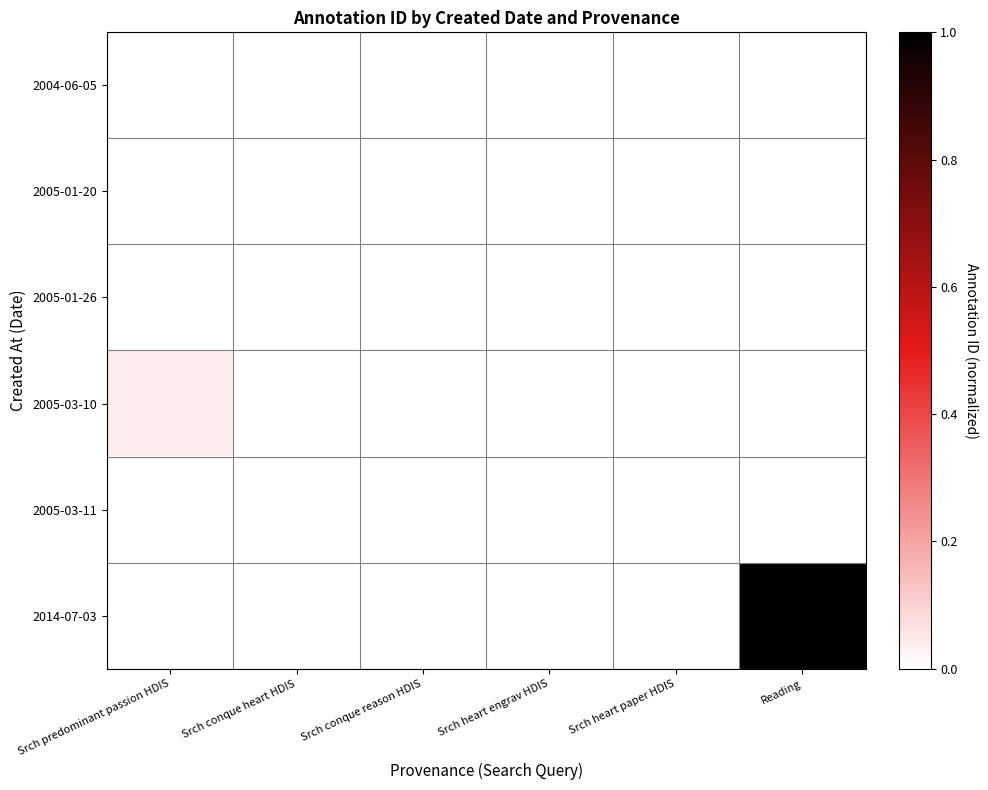

List the series in order of their peak value, lowest first.

2004-06-05, 2005-01-20, 2005-01-26, 2005-03-10, 2005-03-11, 2014-07-03